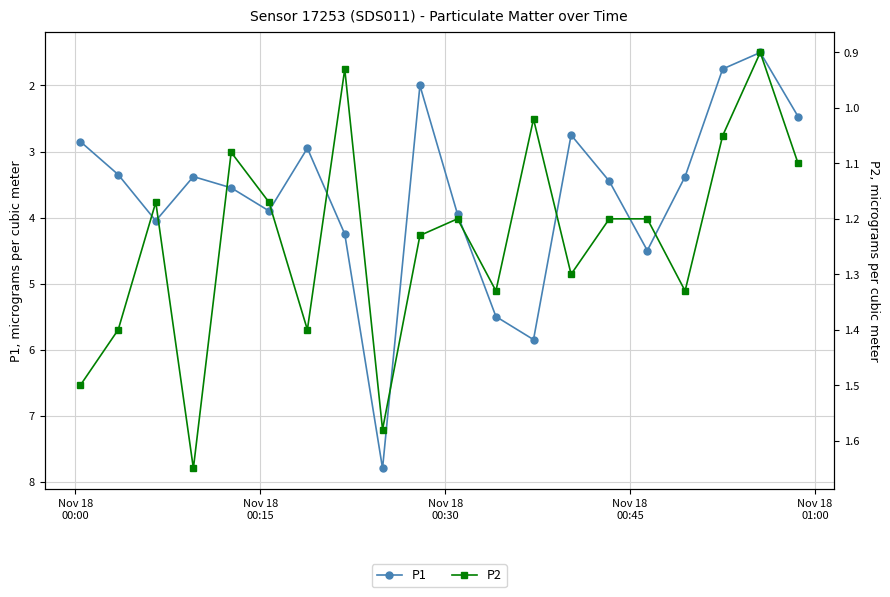

Which series has the largest total across all categories?

P1